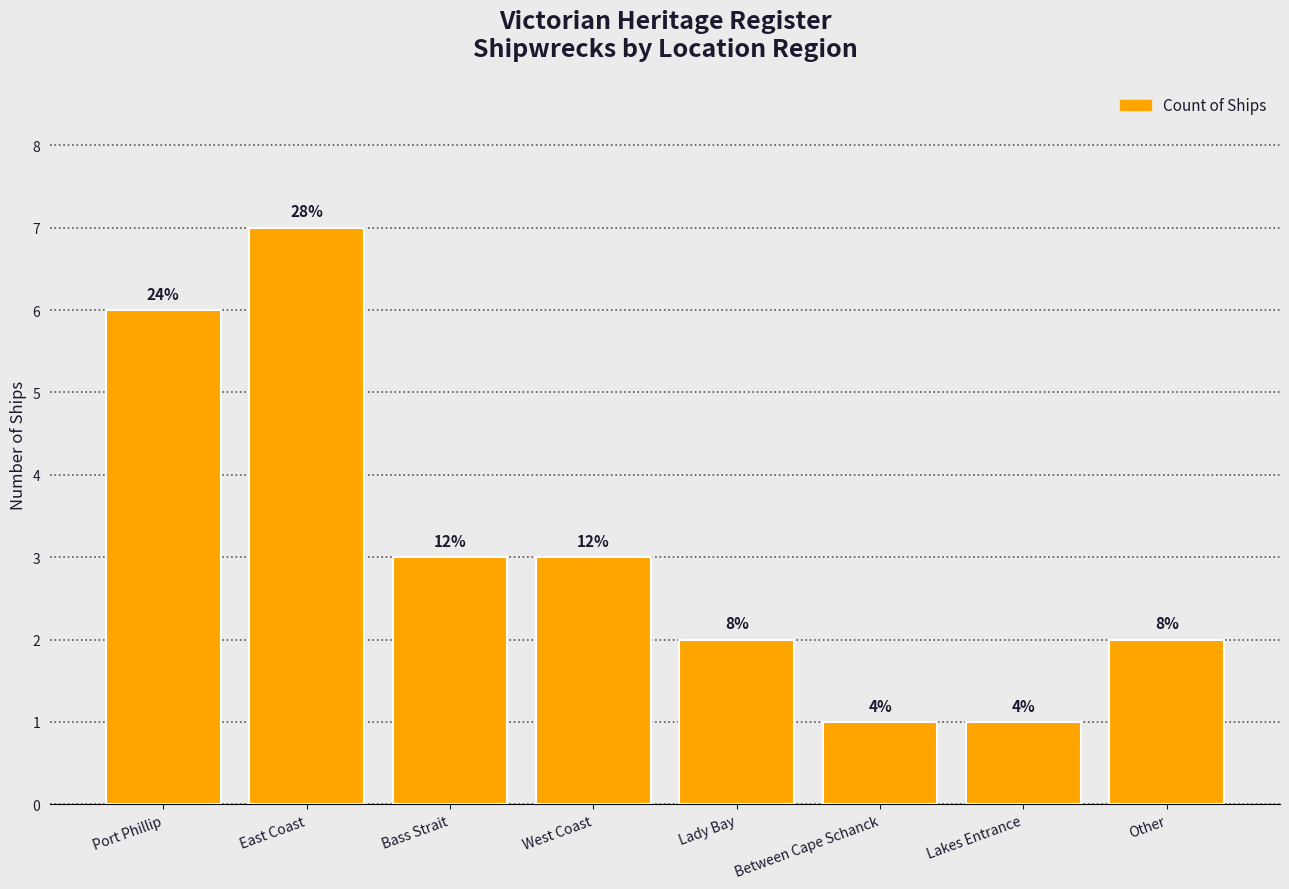

What is the maximum value shown in the chart?

7